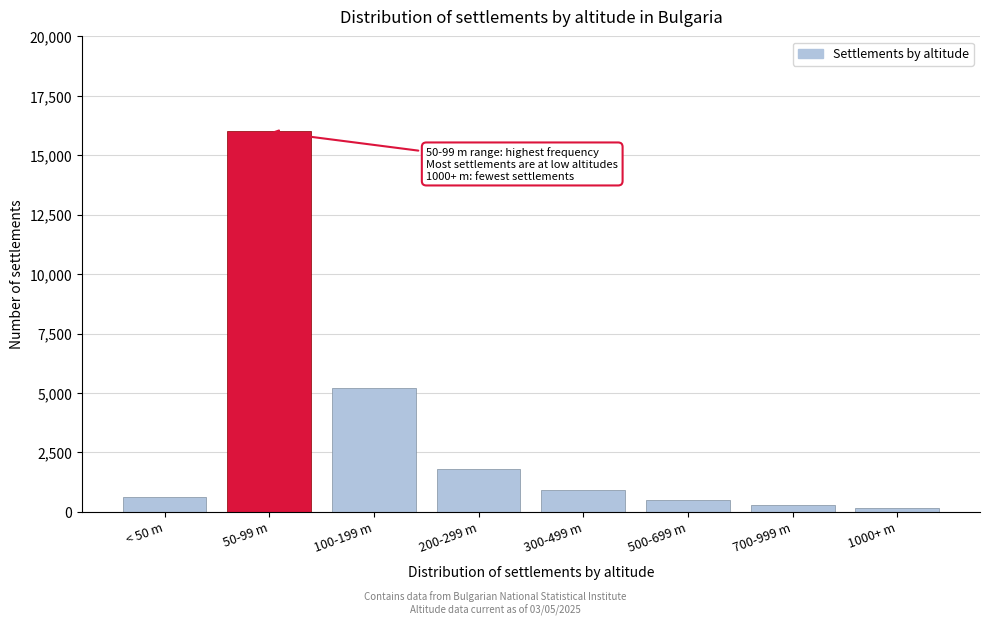

Reading right to left, extract all data points from this chart.

1000+ m=160	700-999 m=300	500-699 m=500	300-499 m=900	200-299 m=1800	100-199 m=5200	50-99 m=16000	< 50 m=640